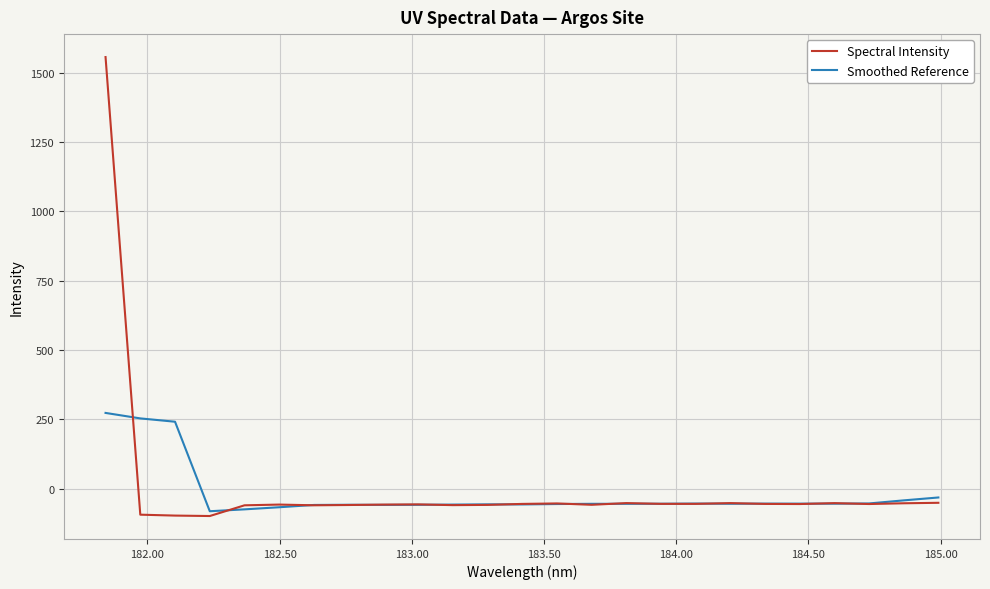

Rank the series by their maximum value, from lowest to highest.

Smoothed Reference, Spectral Intensity